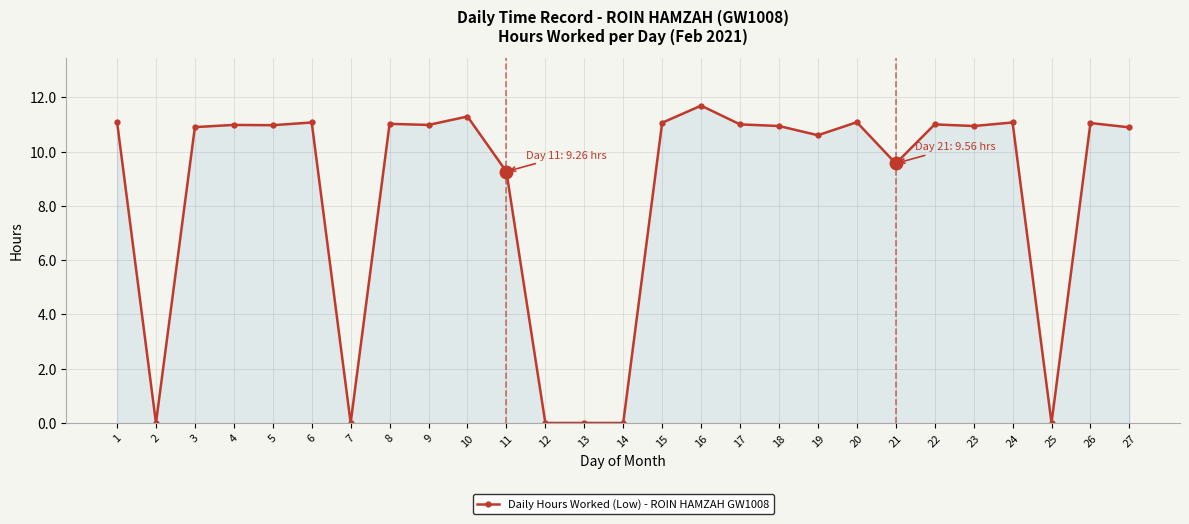

Which category has the highest value across all series?

16